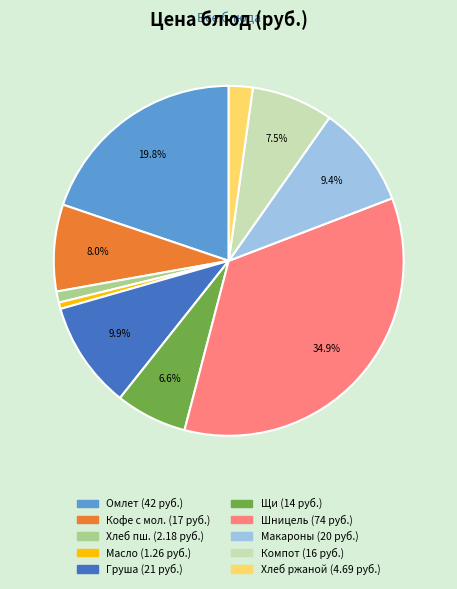

Does any single category account for the majority?

No